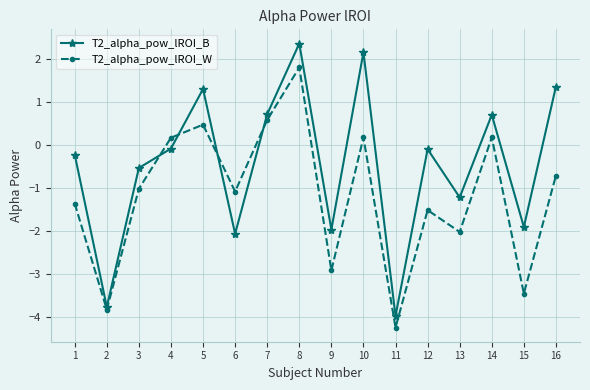

After their last crossing, which series has the higher values: T2_alpha_pow_lROI_W or T2_alpha_pow_lROI_B?

T2_alpha_pow_lROI_B